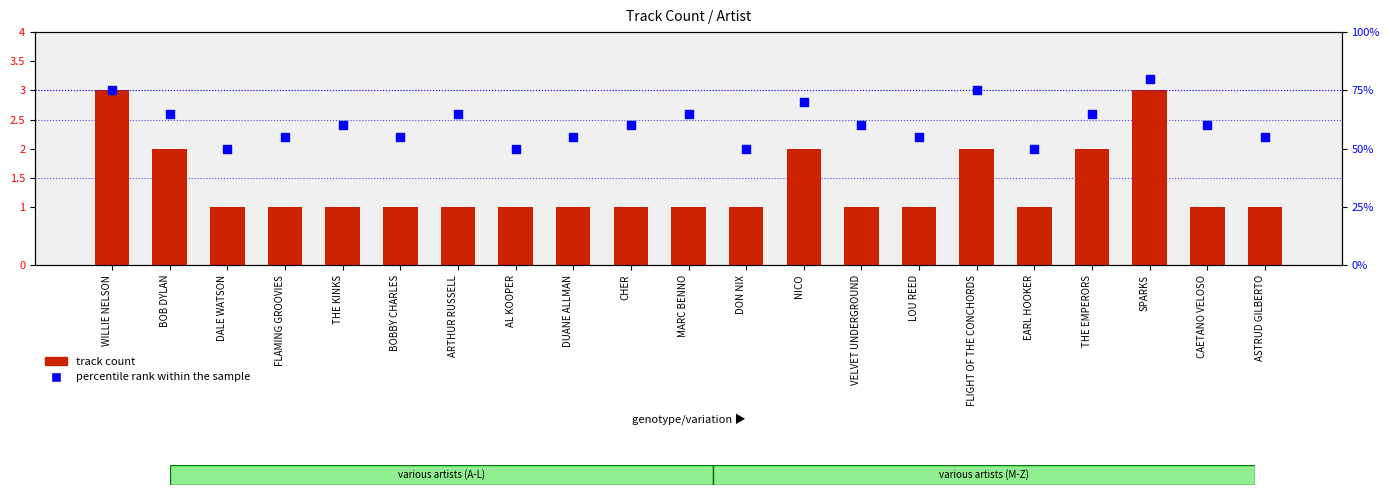

Which series reaches the minimum Y coordinate?

track count